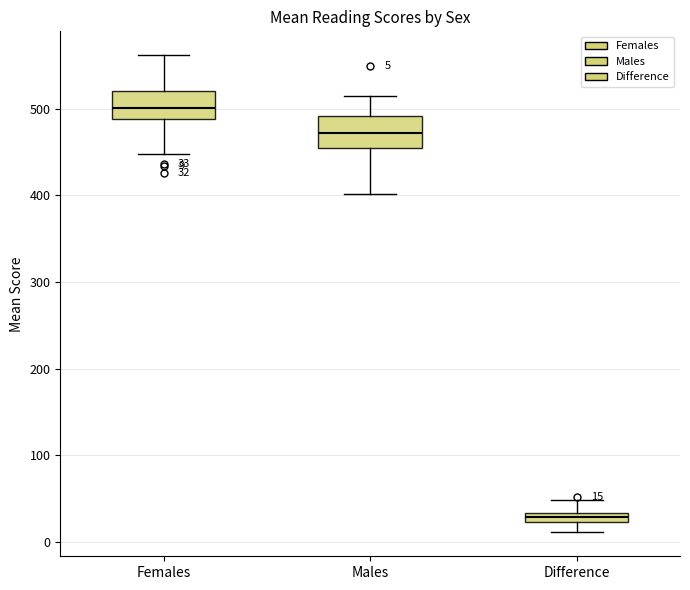

Which box has the lowest median line?

Difference